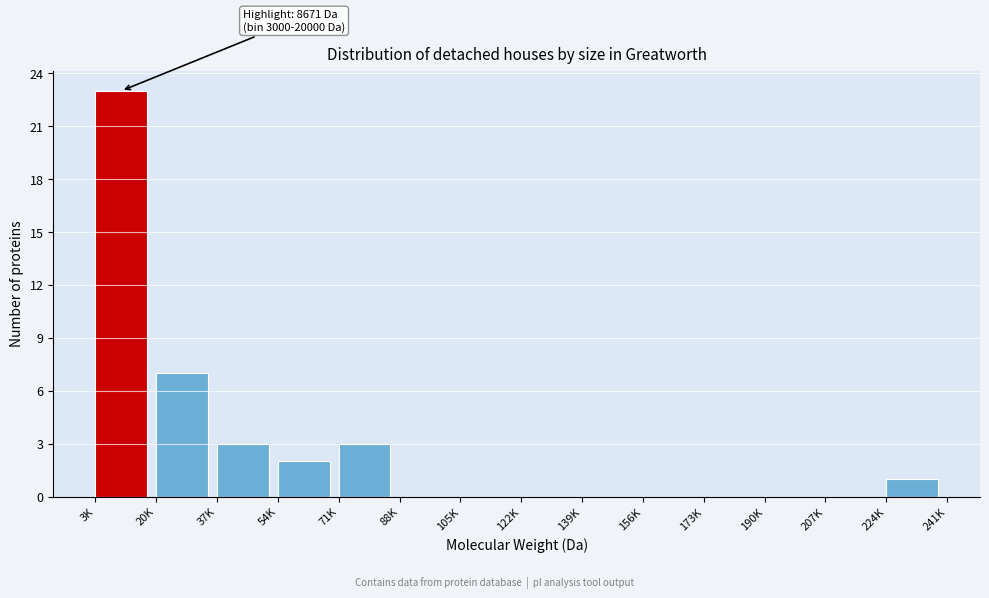

Reading right to left, transcribe all the data shown in this chart.

224K=1	207K=0	190K=0	173K=0	156K=0	139K=0	122K=0	105K=0	88K=0	71K=3	54K=2	37K=3	20K=7	3K=23